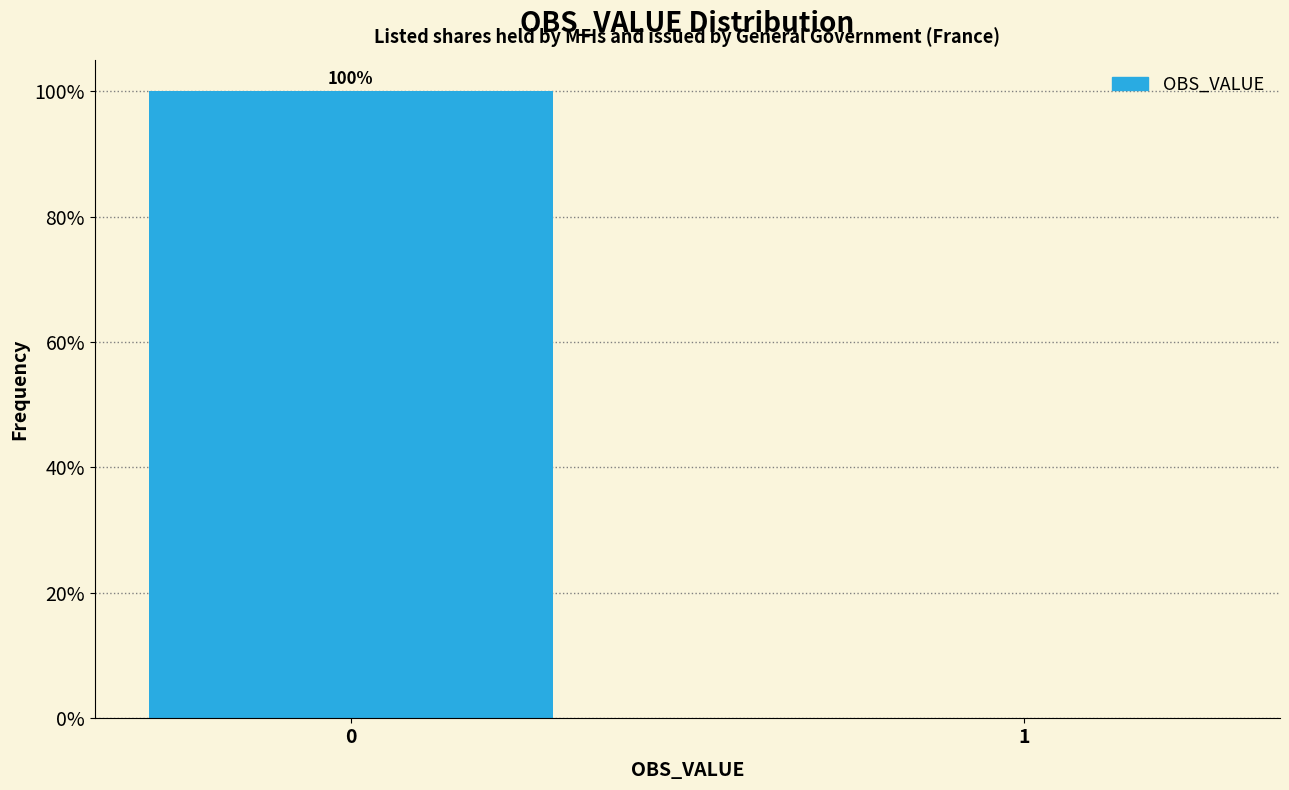

Reading left to right, list all the values displayed in this chart.

0=100	1=0